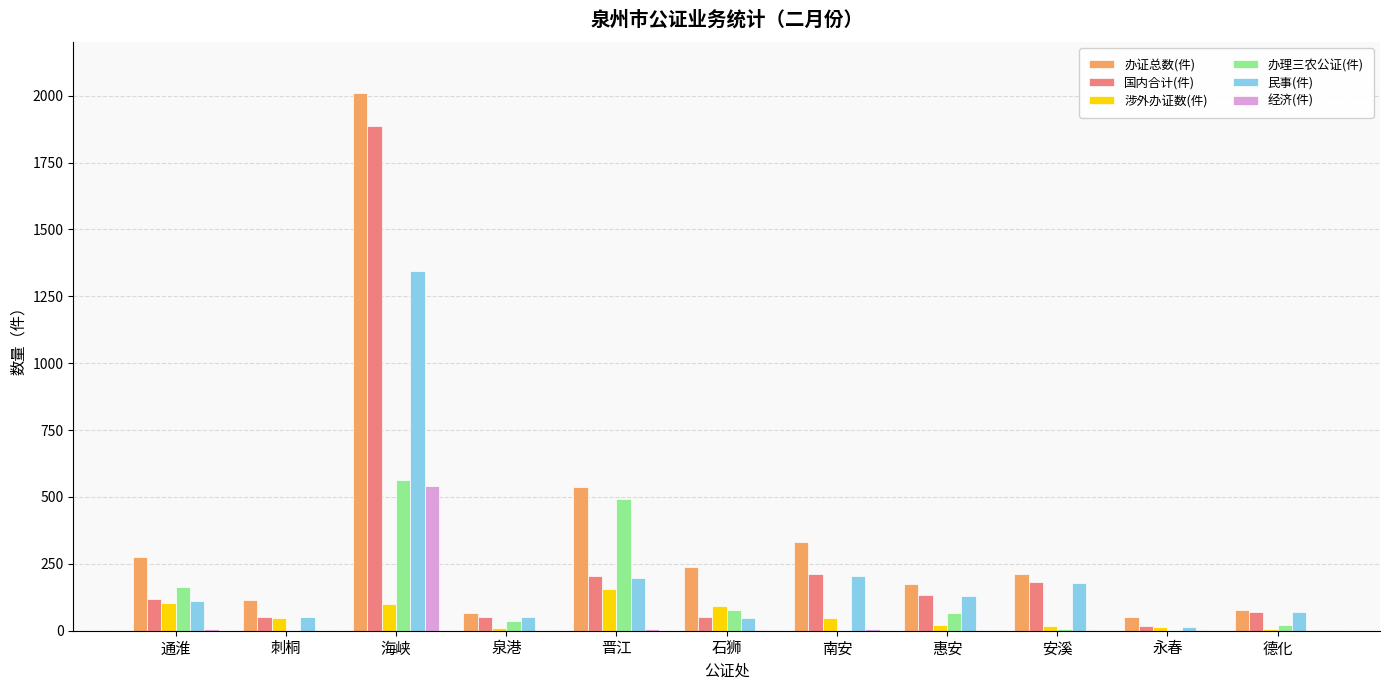

True or false: 国内合计(件) has a value of 222 at 惠安.

False